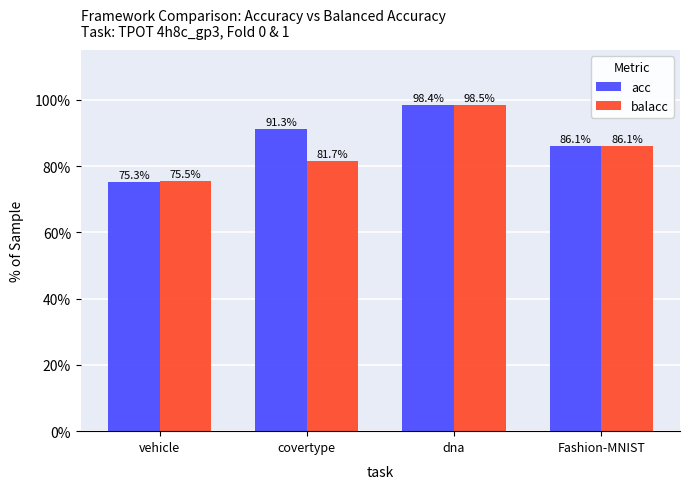

What are all the series names shown in the legend?

acc, balacc